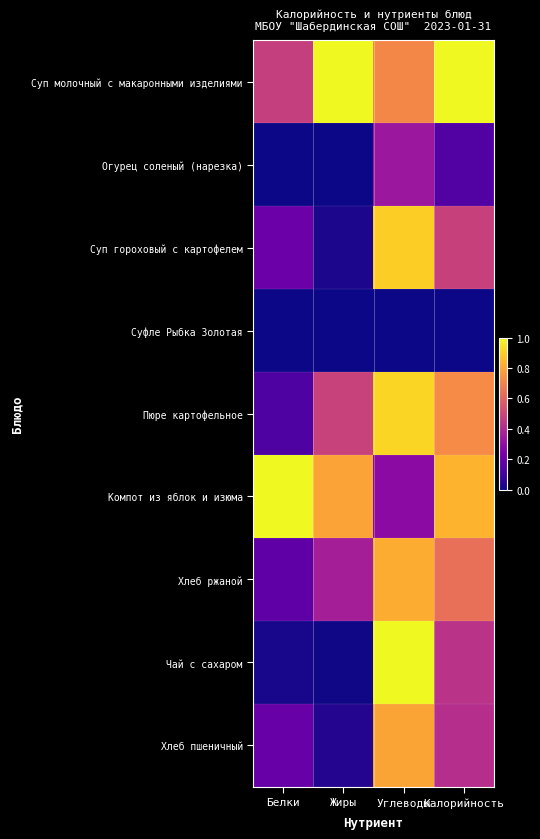

Reading left to right, list all the values displayed in this chart.

Суп молочный с макаронными изделиями: Белки=0.5	Жиры=1.0	Углеводы=0.7	Калорийность=1.0
Огурец соленый (нарезка): Белки=0.0	Жиры=0.0	Углеводы=0.3	Калорийность=0.1
Суп гороховый с картофелем: Белки=0.2	Жиры=0.0	Углеводы=0.9	Калорийность=0.5
Суфле Рыбка Золотая: Белки=0.0	Жиры=0.0	Углеводы=0.0	Калорийность=0.0
Пюре картофельное: Белки=0.1	Жиры=0.5	Углеводы=0.9	Калорийность=0.7
Компот из яблок и изюма: Белки=1.0	Жиры=0.8	Углеводы=0.3	Калорийность=0.8
Хлеб ржаной: Белки=0.2	Жиры=0.4	Углеводы=0.8	Калорийность=0.6
Чай с сахаром: Белки=0.0	Жиры=0.0	Углеводы=1.0	Калорийность=0.4
Хлеб пшеничный: Белки=0.2	Жиры=0.0	Углеводы=0.8	Калорийность=0.4